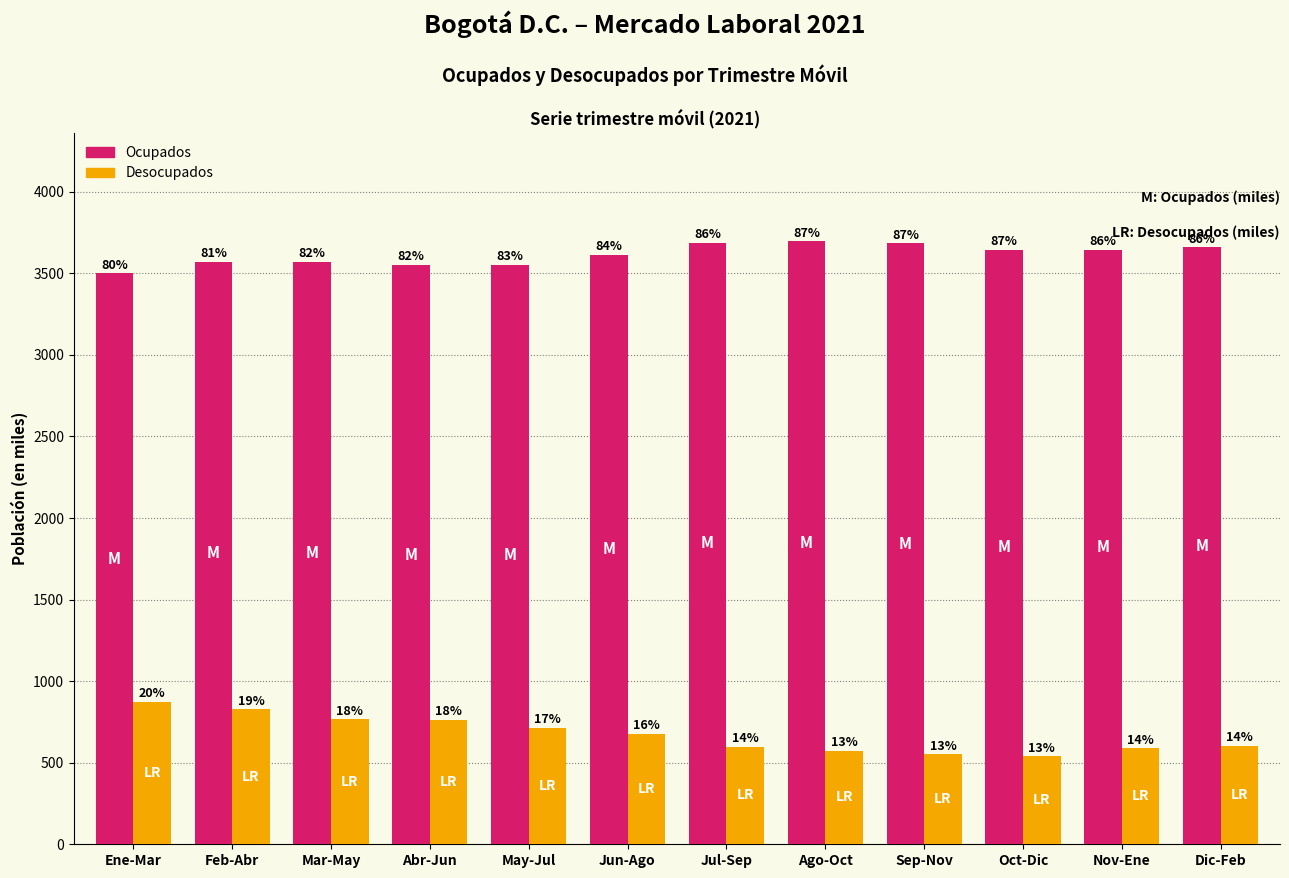

Reading left to right, list all the values displayed in this chart.

Ocupados: Ene-Mar=3500.2	Feb-Abr=3570.4	Mar-May=3572.2	Abr-Jun=3551.1	May-Jul=3553.0	Jun-Ago=3615.2	Jul-Sep=3689.0	Ago-Oct=3695.4	Sep-Nov=3684.6	Oct-Dic=3643.4	Nov-Ene=3642.8	Dic-Feb=3659.3
Desocupados: Ene-Mar=872.0	Feb-Abr=826.7	Mar-May=765.0	Abr-Jun=761.5	May-Jul=715.5	Jun-Ago=678.2	Jul-Sep=599.1	Ago-Oct=574.6	Sep-Nov=552.2	Oct-Dic=540.0	Nov-Ene=587.3	Dic-Feb=605.3